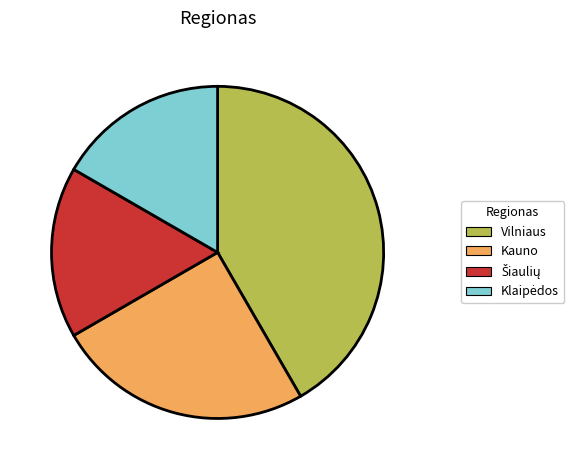

Combined, do Vilniaus and Kauno account for over 50%?

Yes